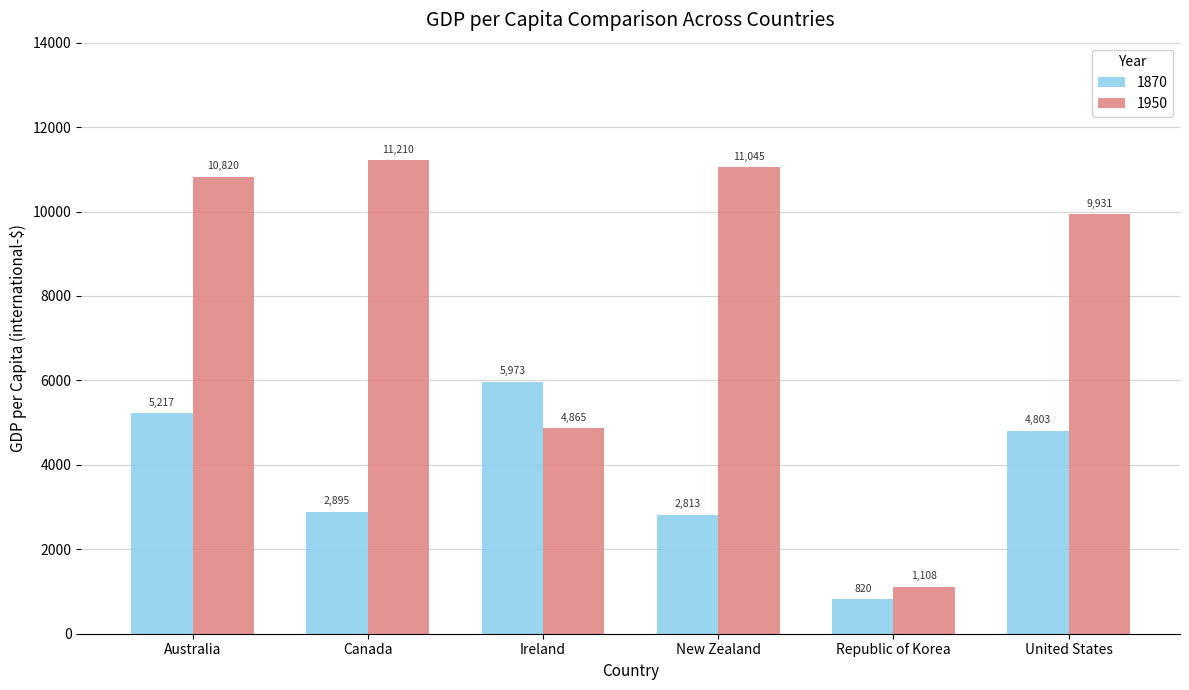

At Canada, list the series in order from largest to smallest.

1950, 1870